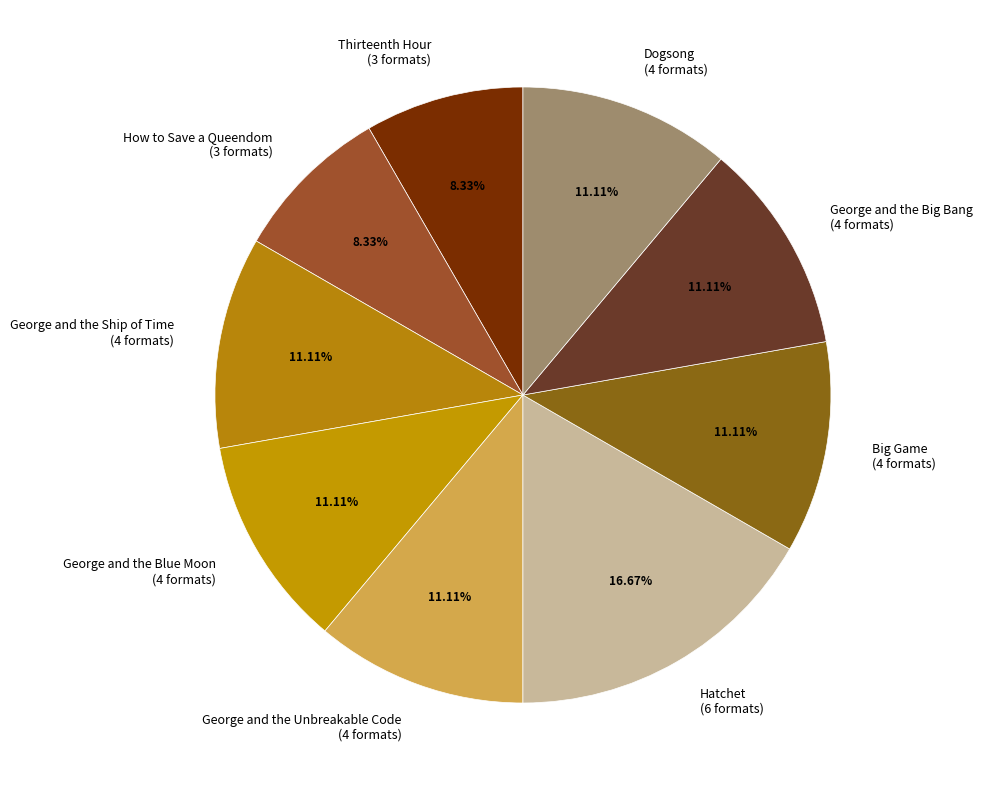

Does How to Save a Queendom represent more than half of the total?

No